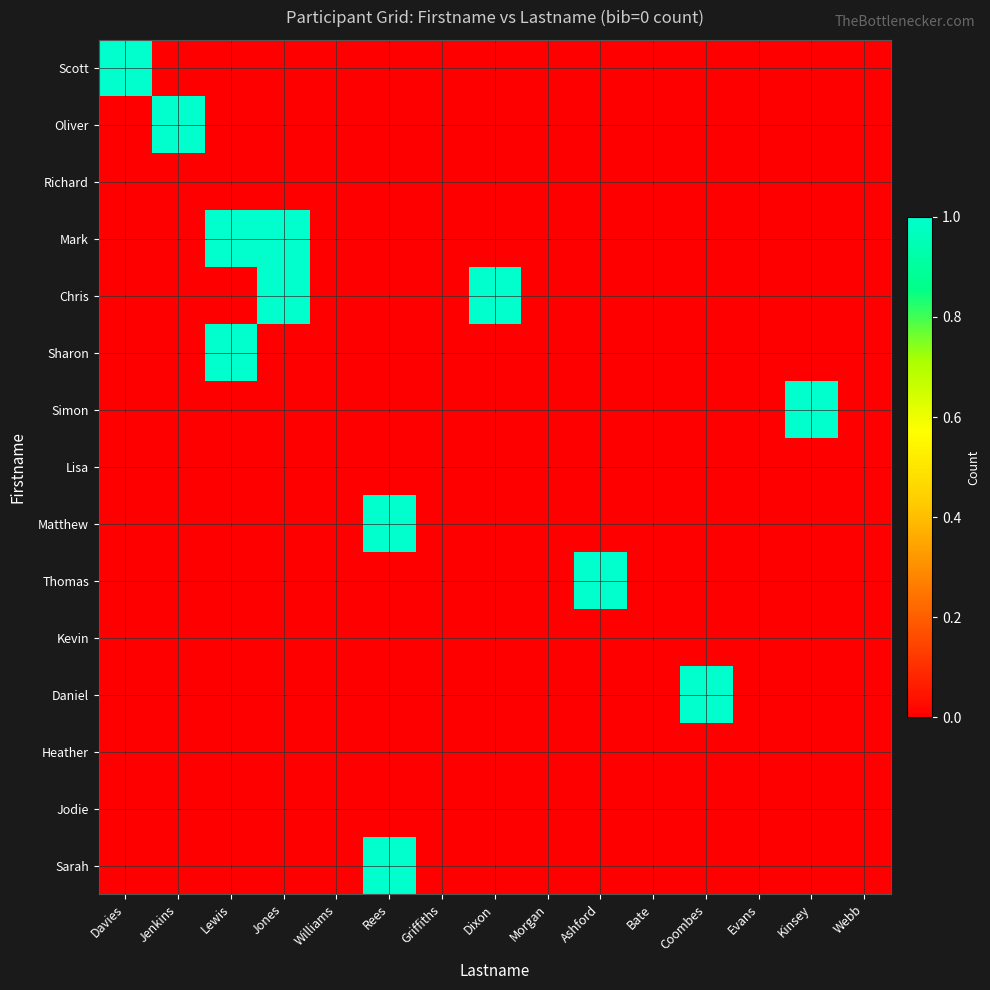

How many categories are shown in the chart?

15